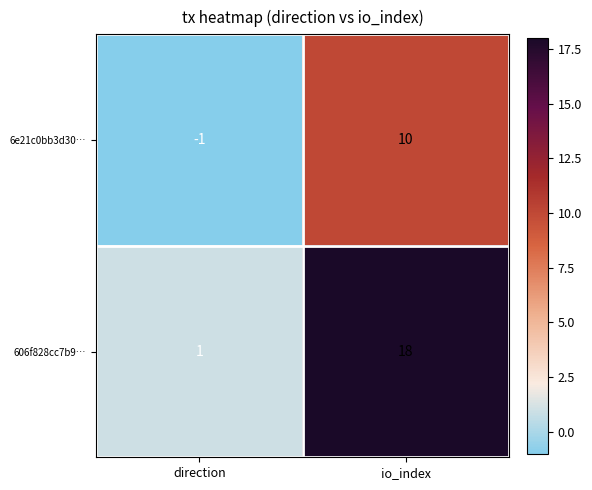

Reading left to right, extract all data points from this chart.

6e21c0bb3d30…: direction=-1	io_index=10
606f828cc7b9…: direction=1	io_index=18